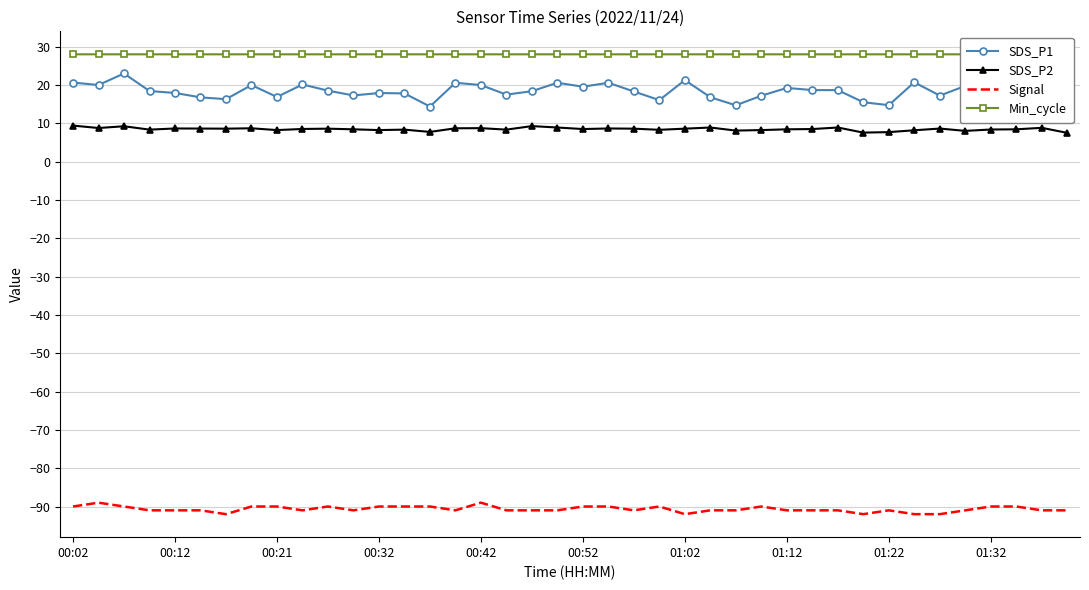

What is the value of the SDS_P2 point at the 26th from the left?

8.9